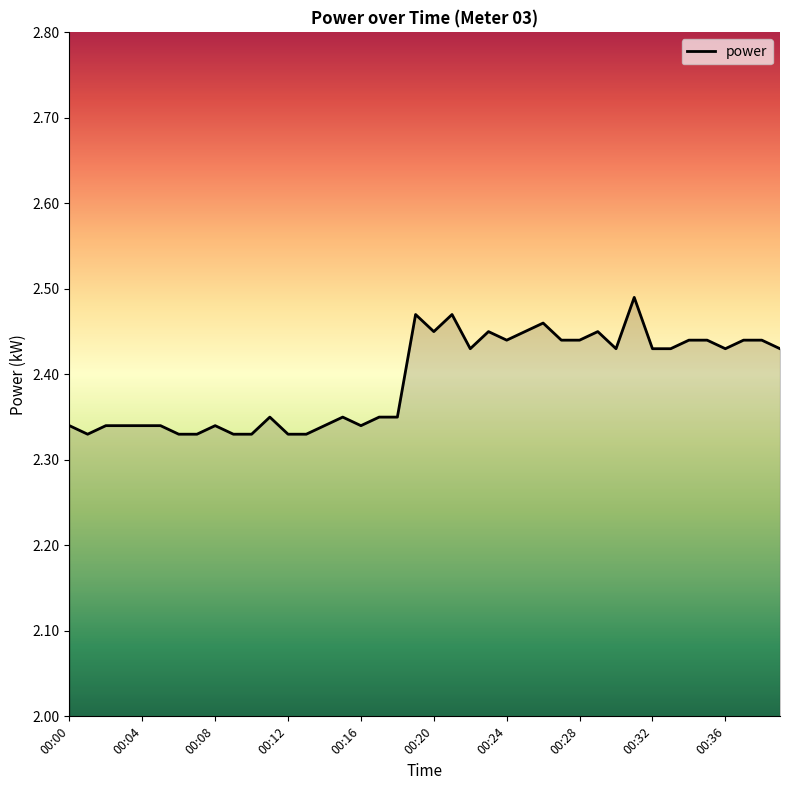

Which label corresponds to the largest value in the chart?

31